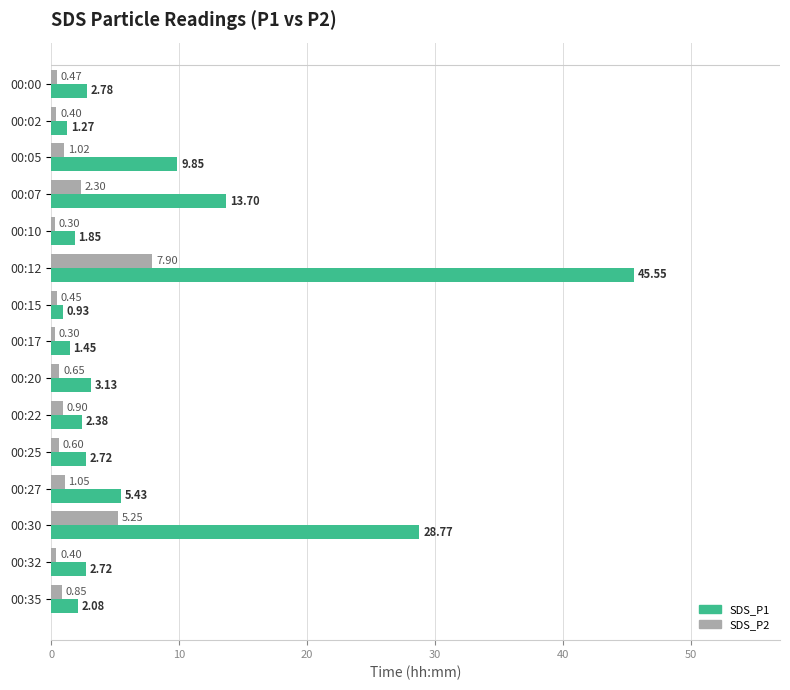

What is the sum of the SDS_P1 values at 00:35 and 00:15?

3.0